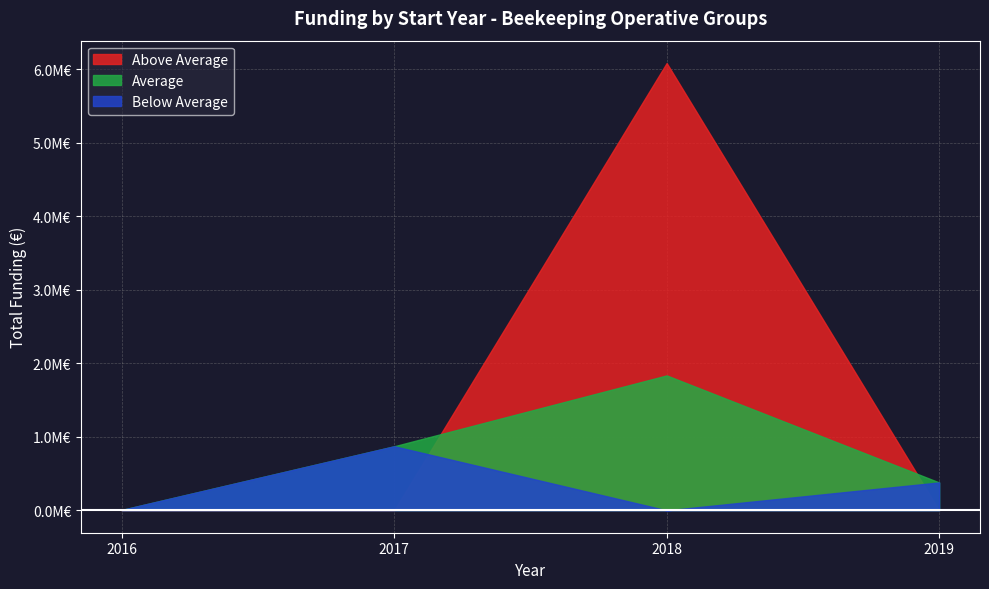

True or false: the data shows 379920 at 2019.

True